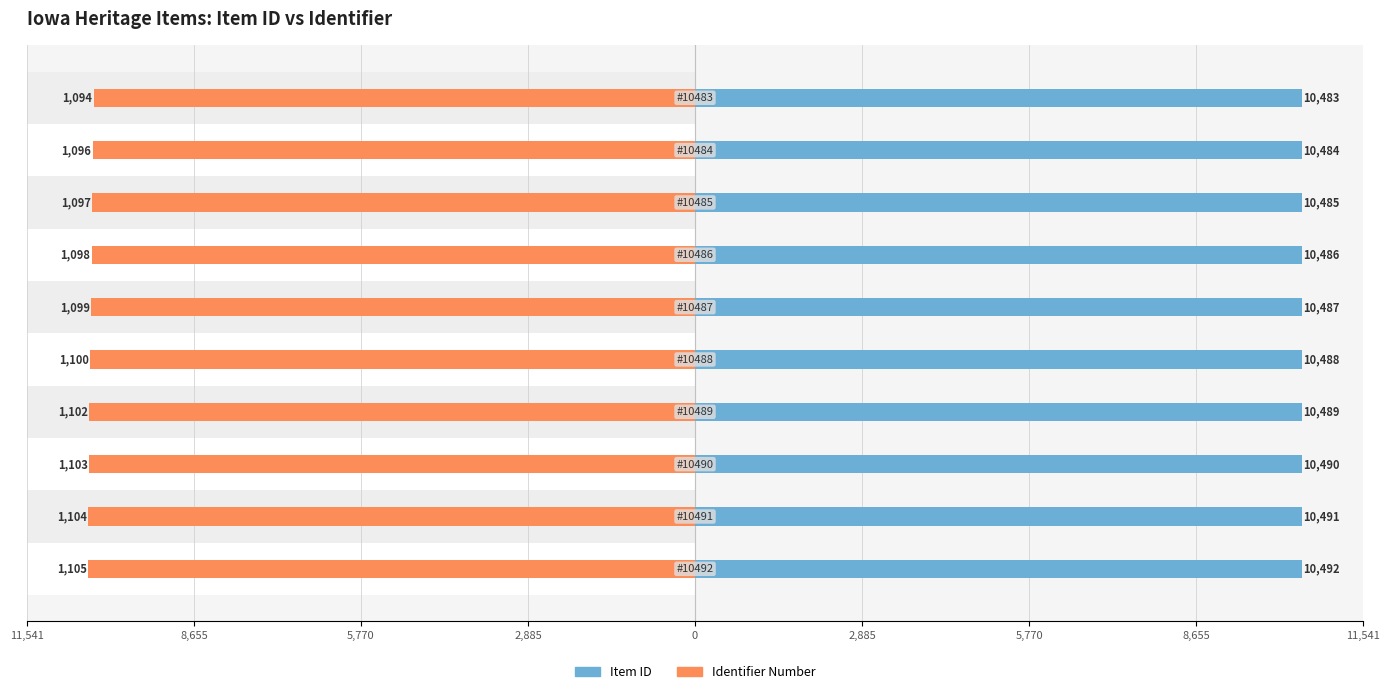

Rank the series by their maximum value, from highest to lowest.

Item ID, Identifier Number